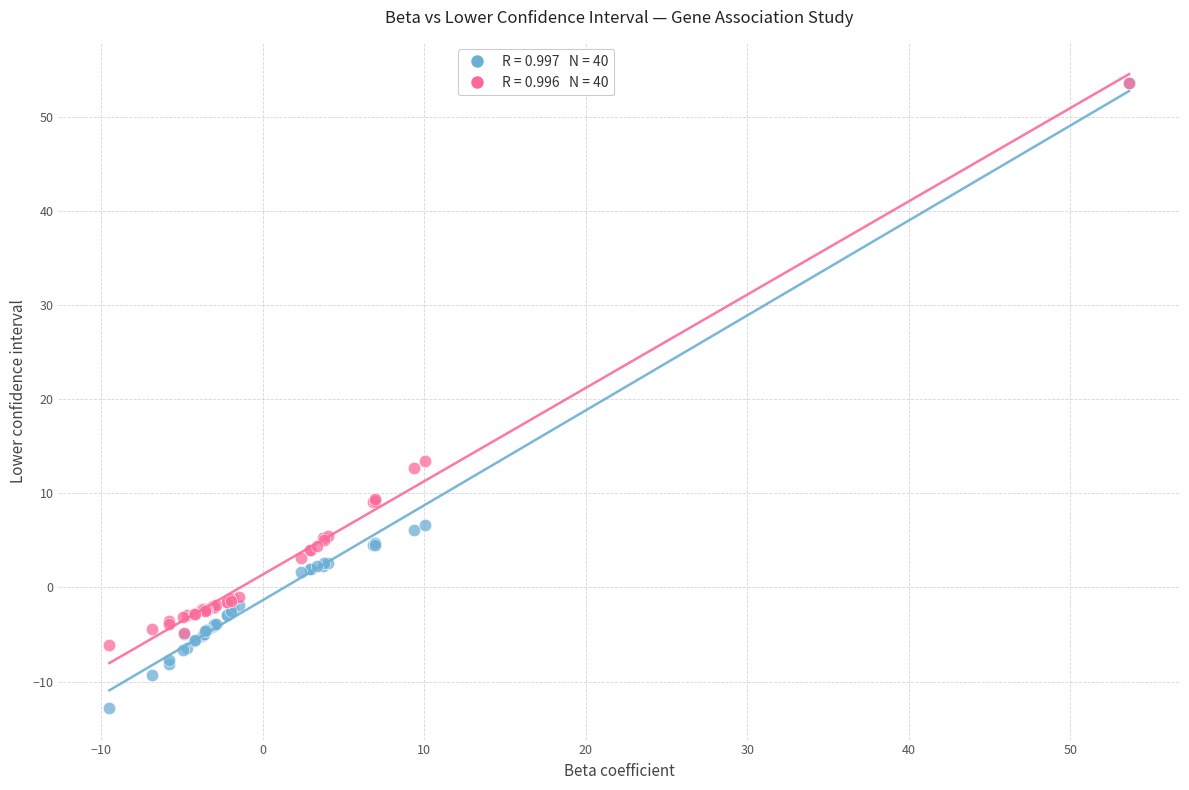

Across all series, what Y value is closest to 20?

13.5